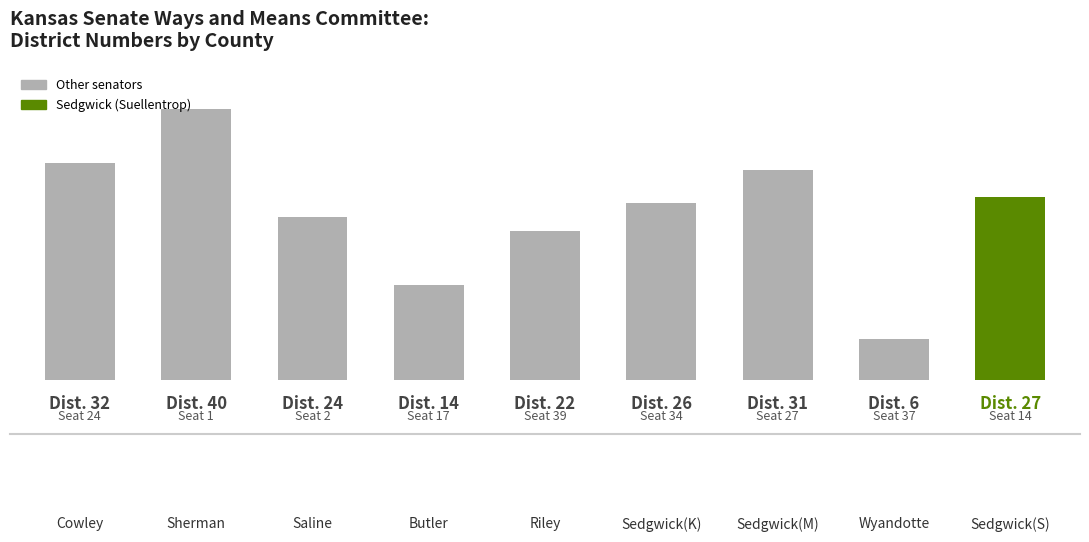

What is the smallest value displayed?

6